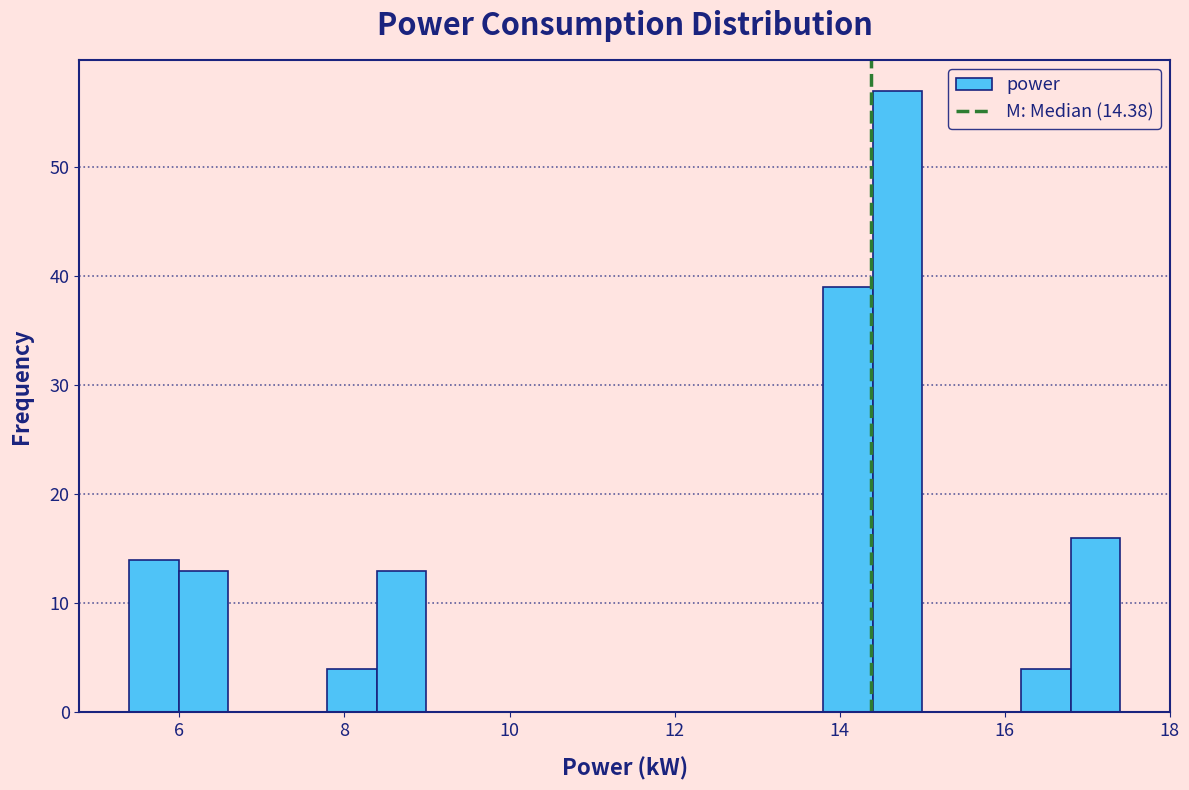

Around what value on the x-axis is the tallest bar? Give the approximate position of its centre, as read against the axis.

14.6